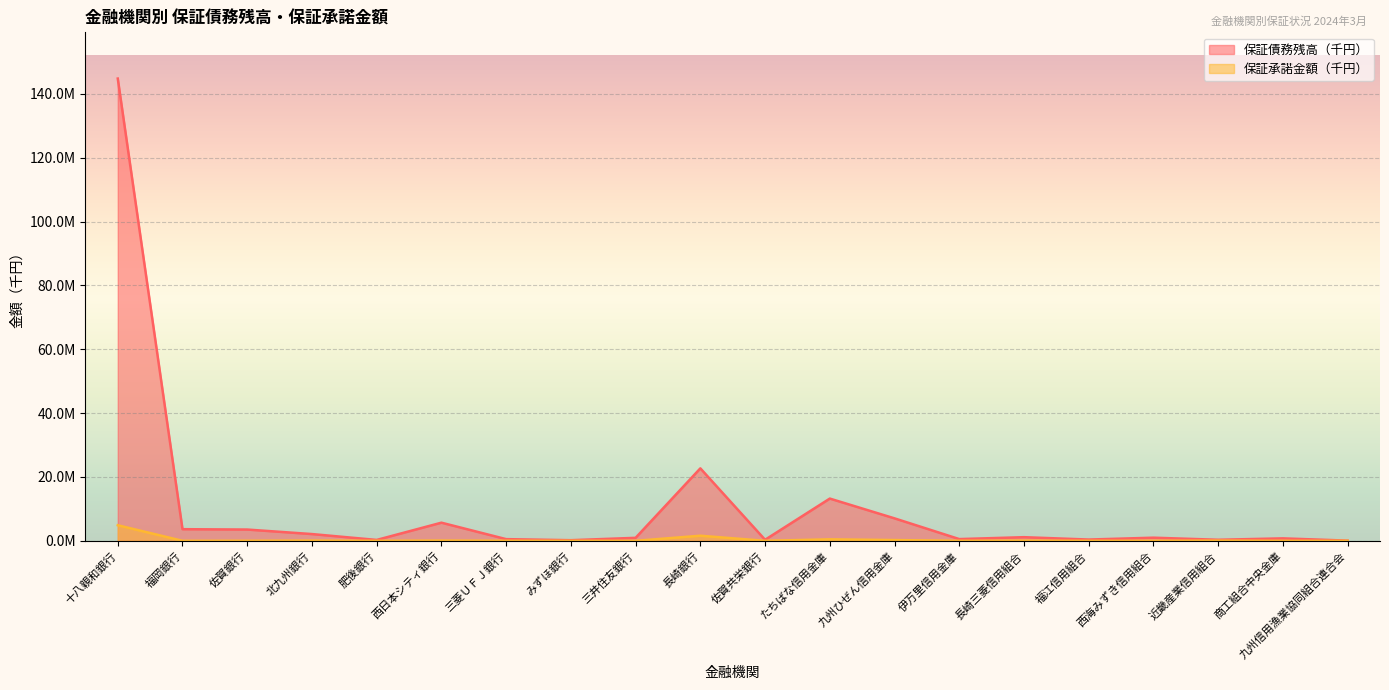

True or false: 保証債務残高（千円） has more than 2 points higher than both neighbors.

True